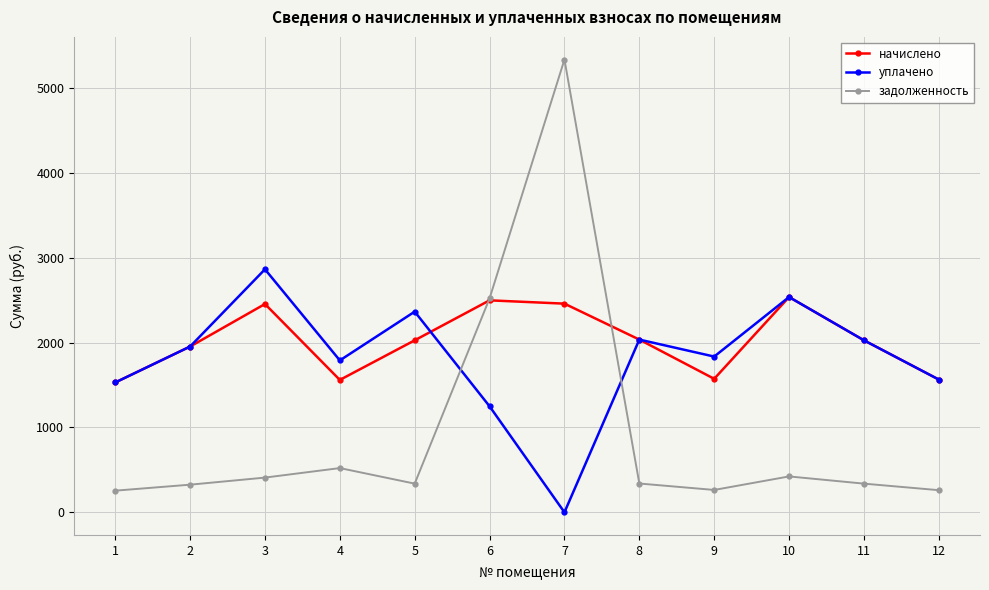

What is the value of the задолженность point at the 2nd from the left?

325.4